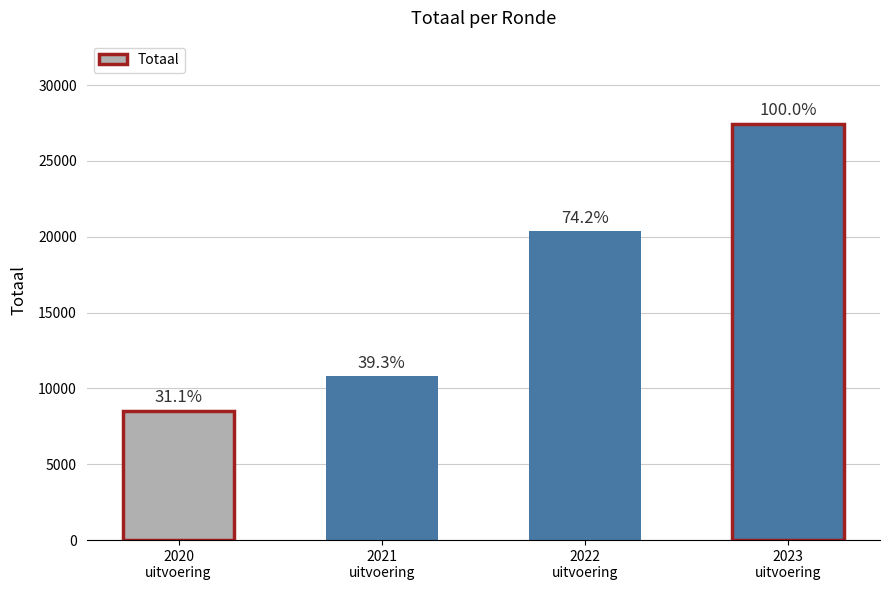

How many bars are there in total?

4